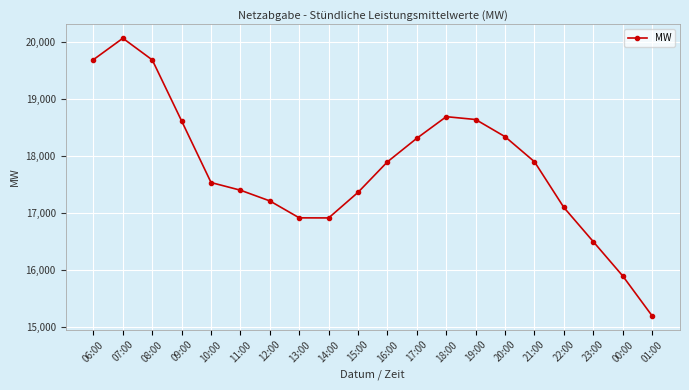

What is the difference between the maximum and minimum values?

4868.8